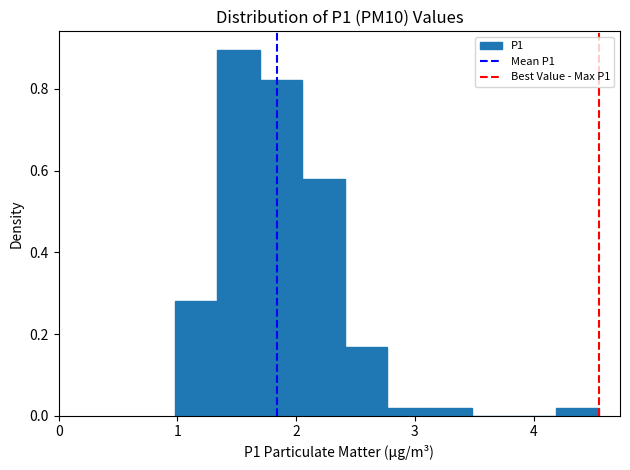

Around what value on the x-axis is the tallest bar? Give the approximate position of its centre, as read against the axis.

1.5